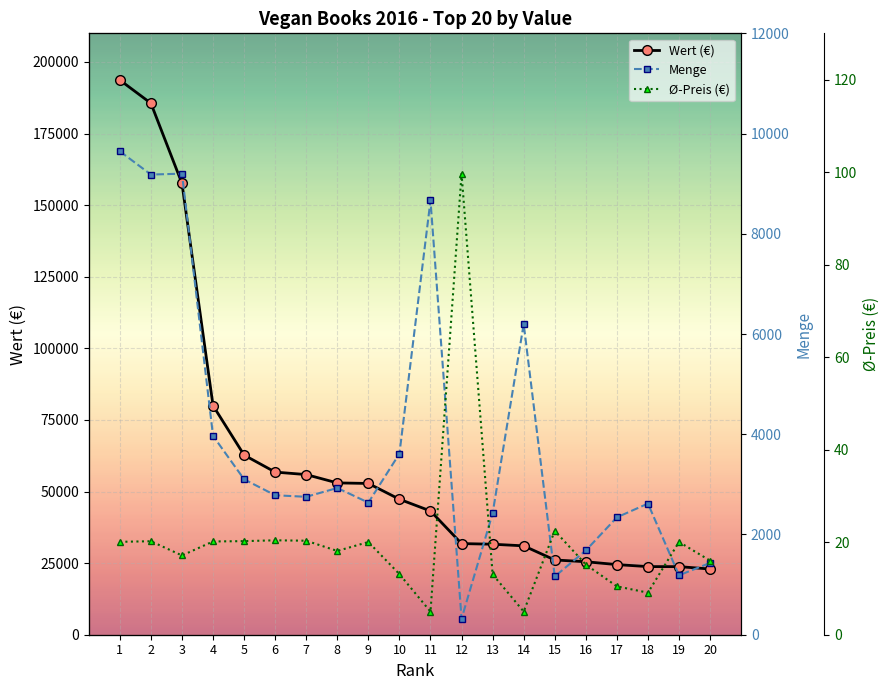

Which has a higher value, 16 or 19?

16